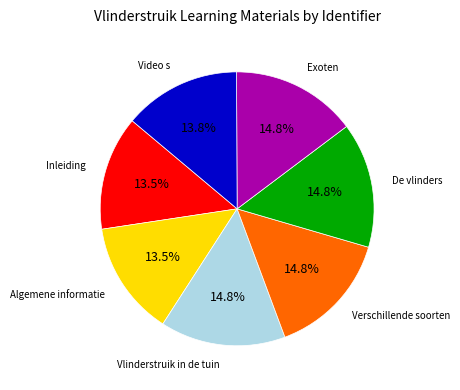

Which has a higher value, Verschillende soorten or Algemene informatie?

Verschillende soorten